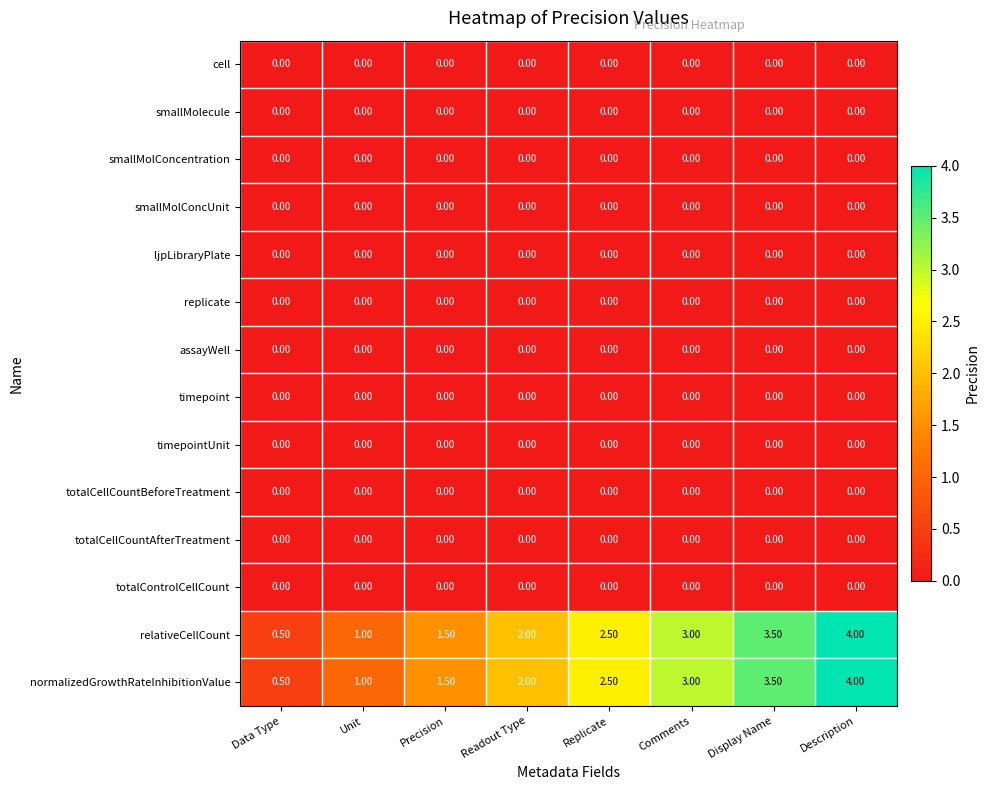

What is the difference between the highest and lowest values at Precision?

1.5